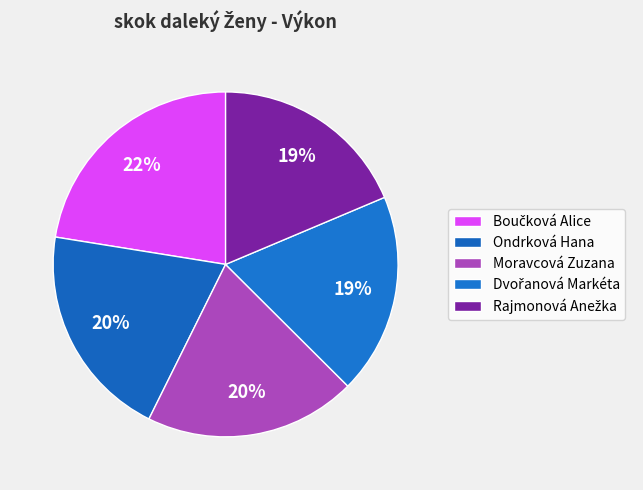

The Dvořanová Markéta slice represents 19% of the pie. True or false?

True